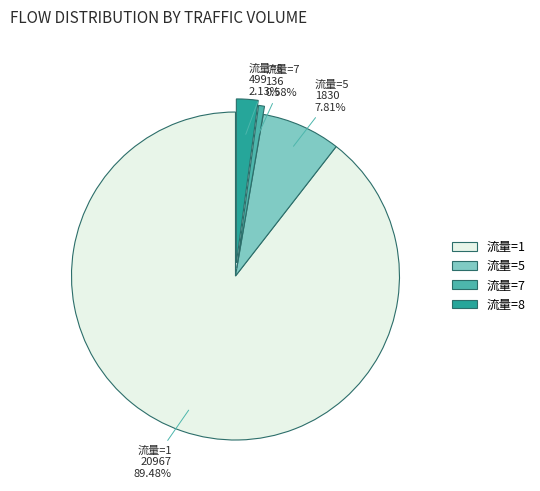

To the nearest percent, what is the difference between the largest and smallest slice percentages?

89%